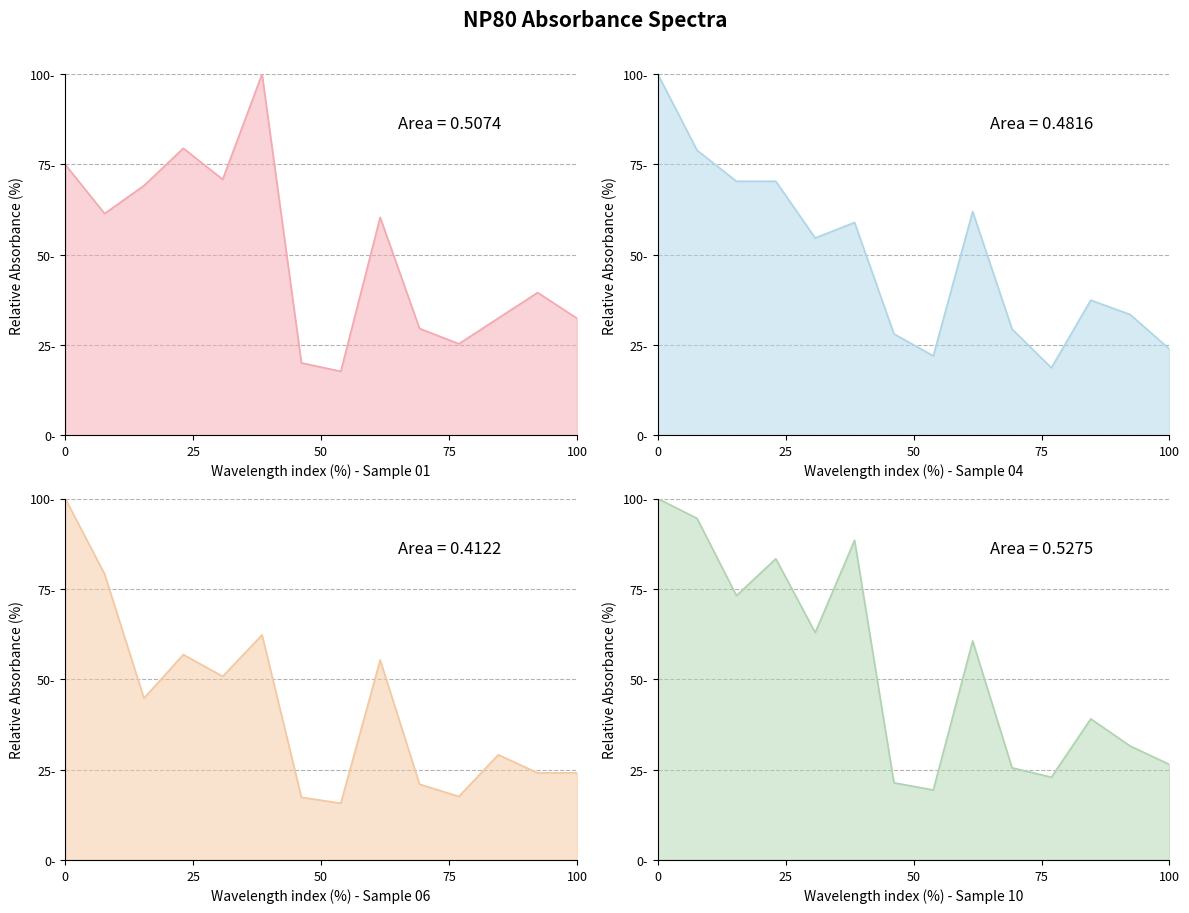

What is the difference between the maximum and minimum values in the Sample 01 series?

82.3